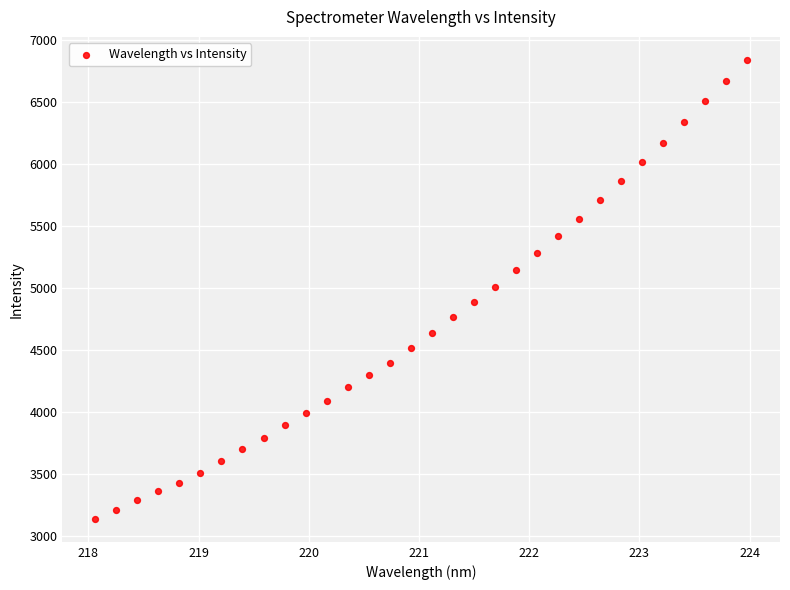

What is the range of Y values (max minus min)?

3700.0